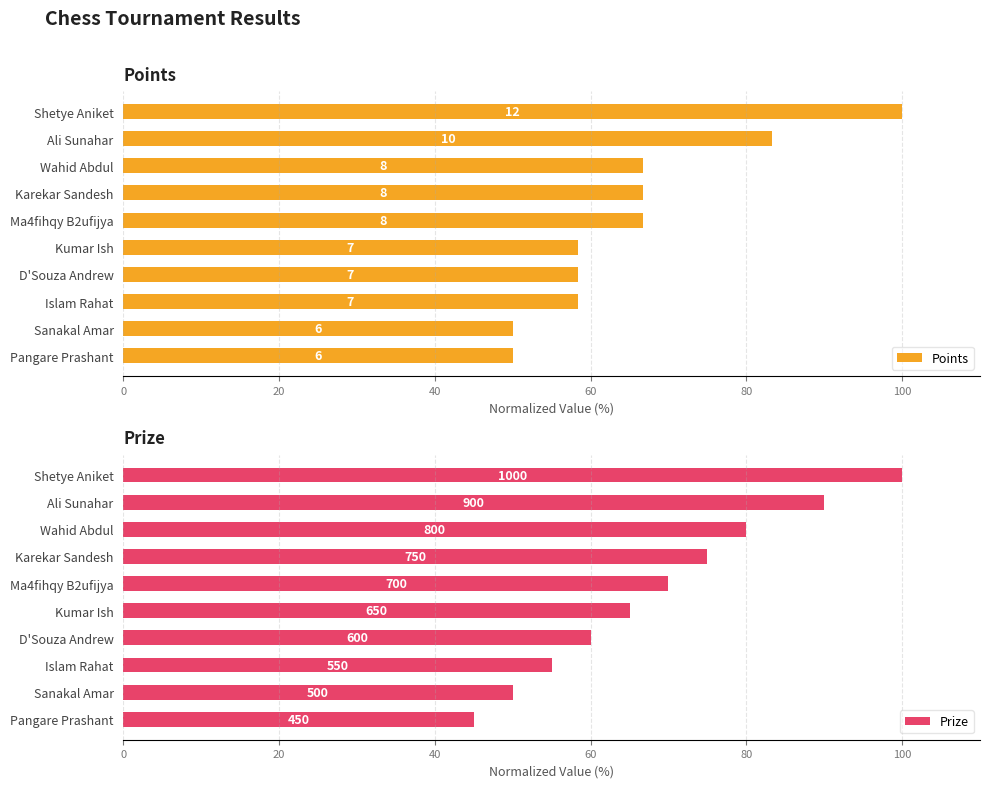

Reading left to right, extract all data points from this chart.

Points: 100.0	83.3	66.7	66.7	66.7	58.3	58.3	58.3	50.0	50.0
Prize: 100.0	90.0	80.0	75.0	70.0	65.0	60.0	55.0	50.0	45.0